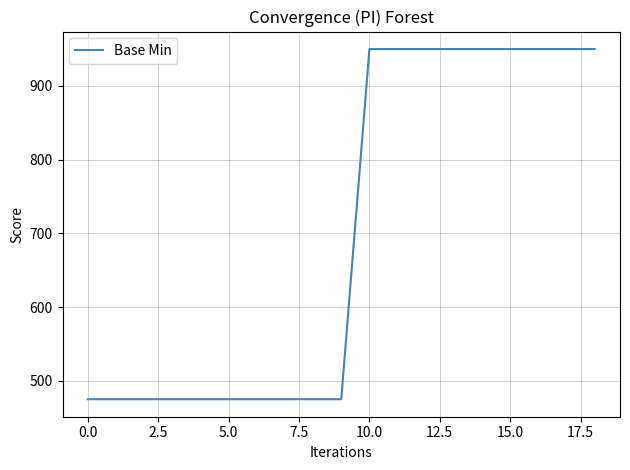

What is the difference between the second highest and minimum values?

475